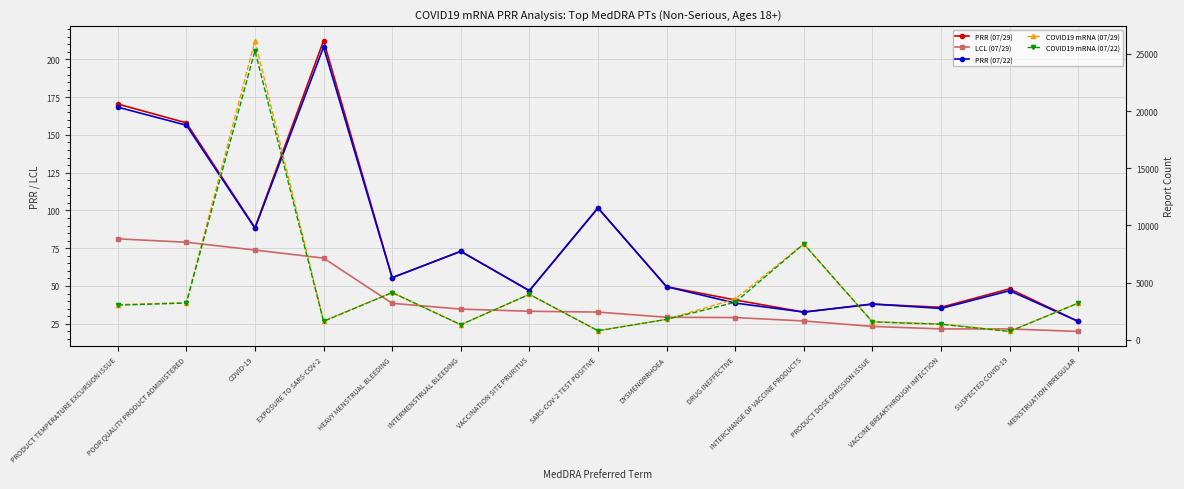

True or false: LCL (07/29) and PRR (07/22) cross at least once.

False